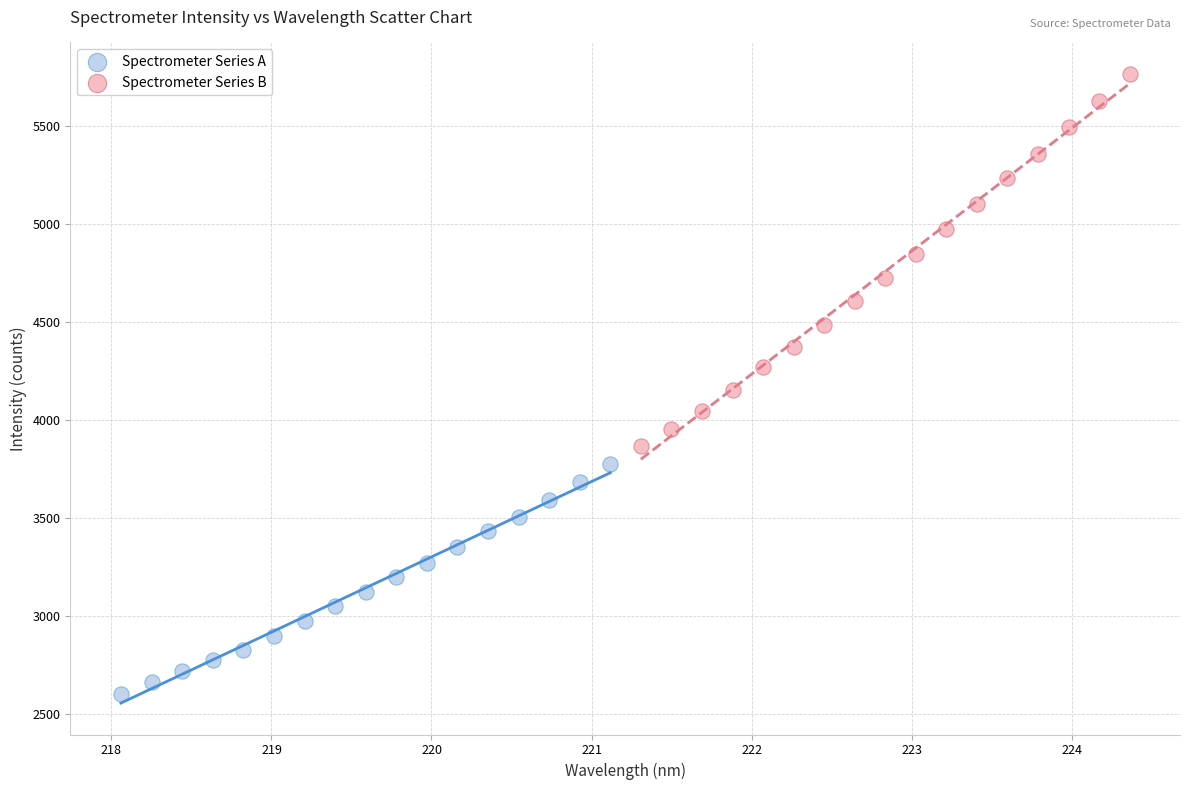

What are all the series names shown in the legend?

Spectrometer Series A, Spectrometer Series B